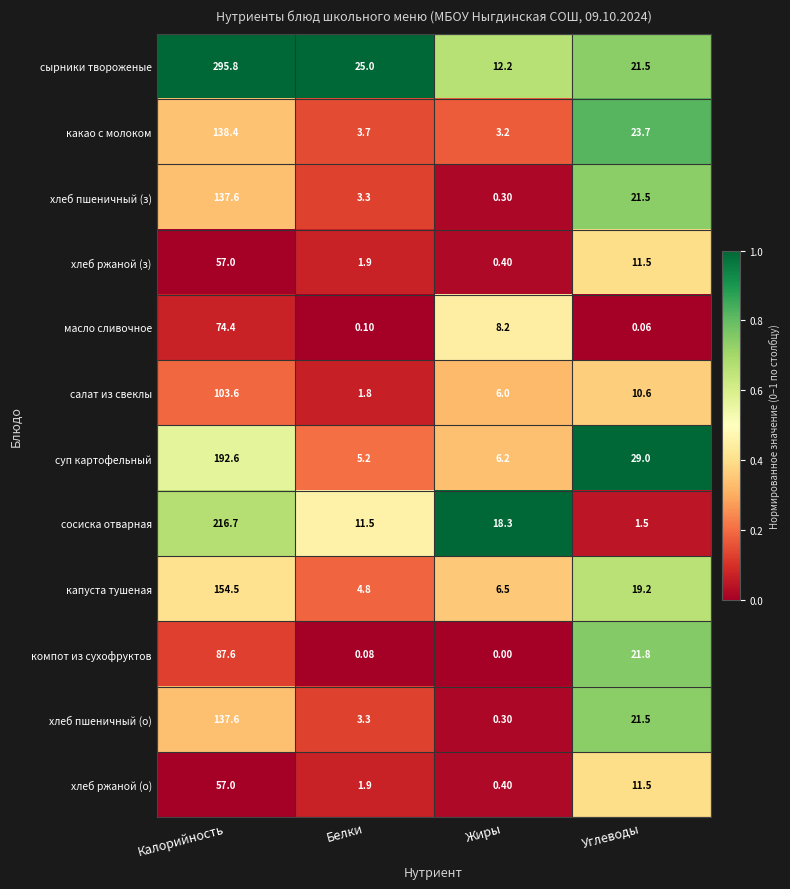

Which category has the highest value in the хлеб ржаной (о) series?

Калорийность